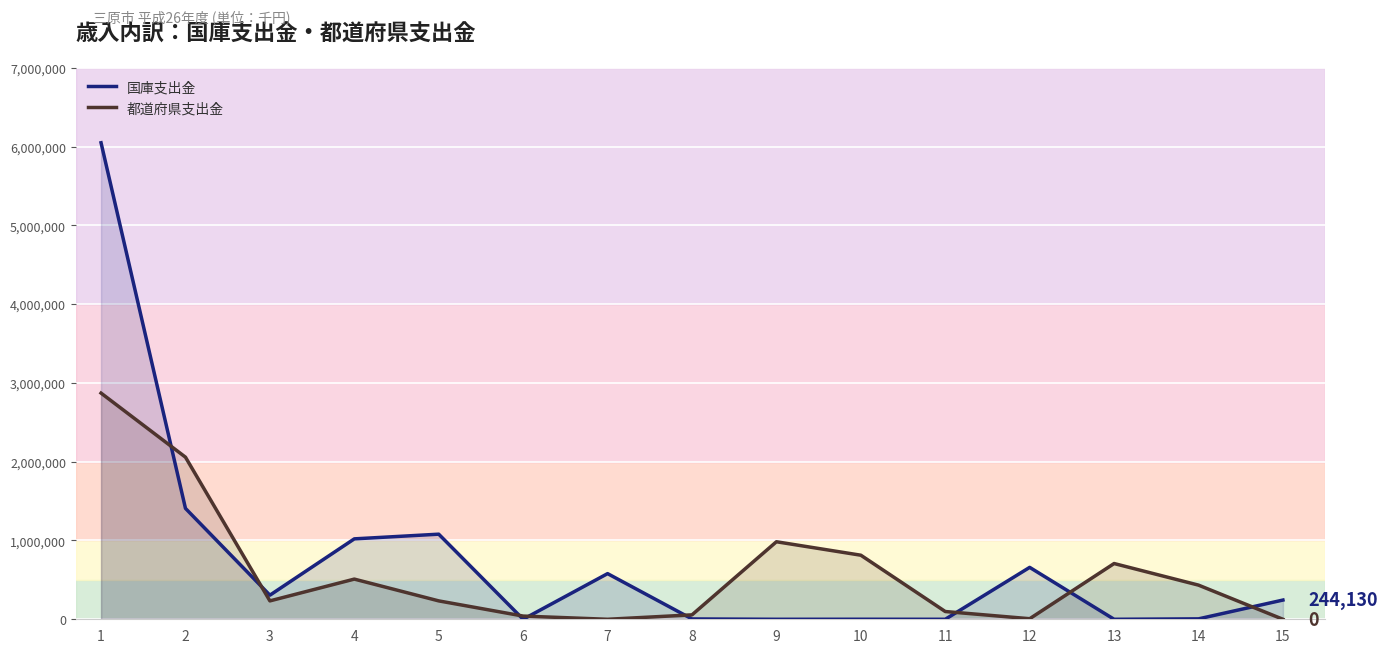

What is the difference between the second highest and second lowest values in the 都道府県支出金 series?

2057572